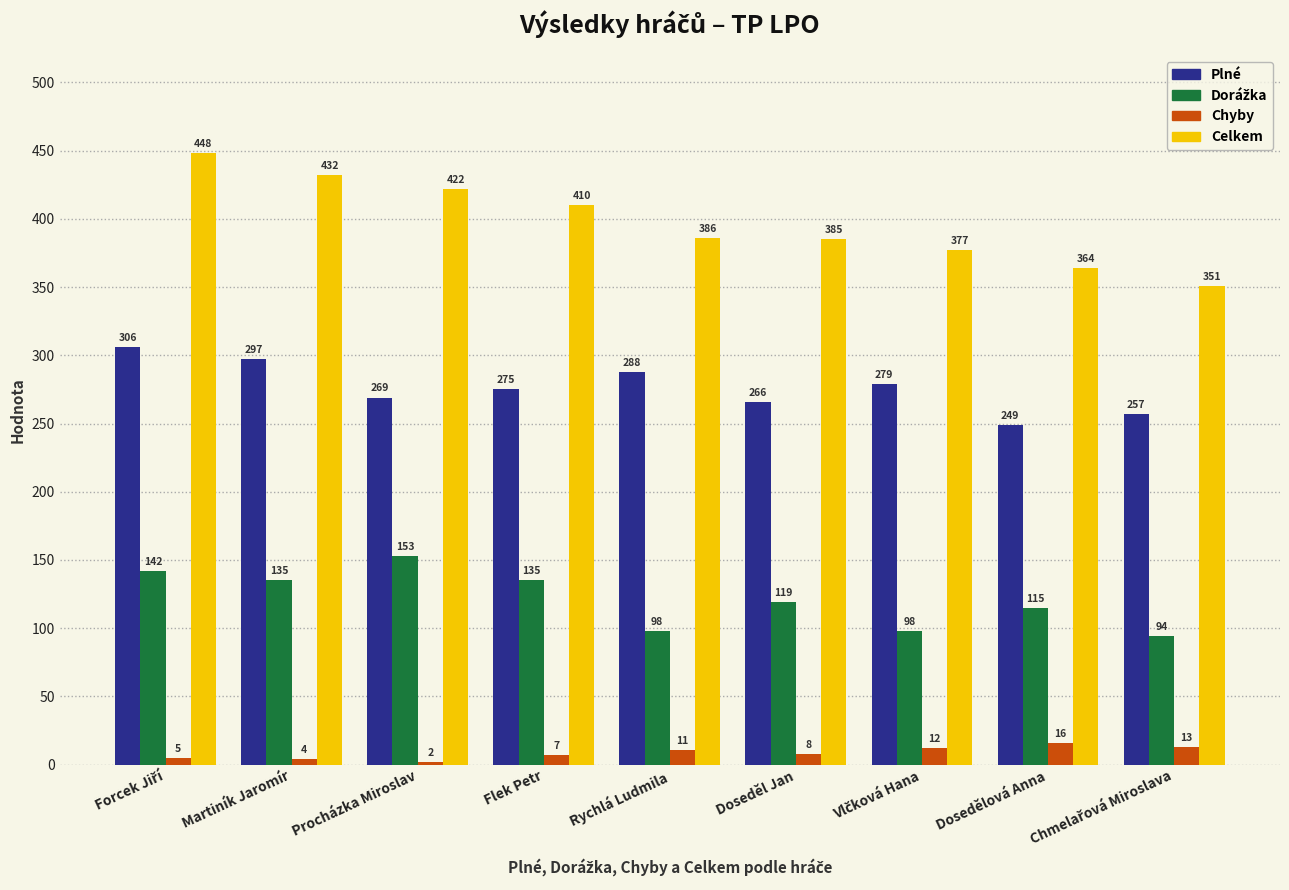

At which category does the chart reach its minimum across all series?

Procházka Miroslav